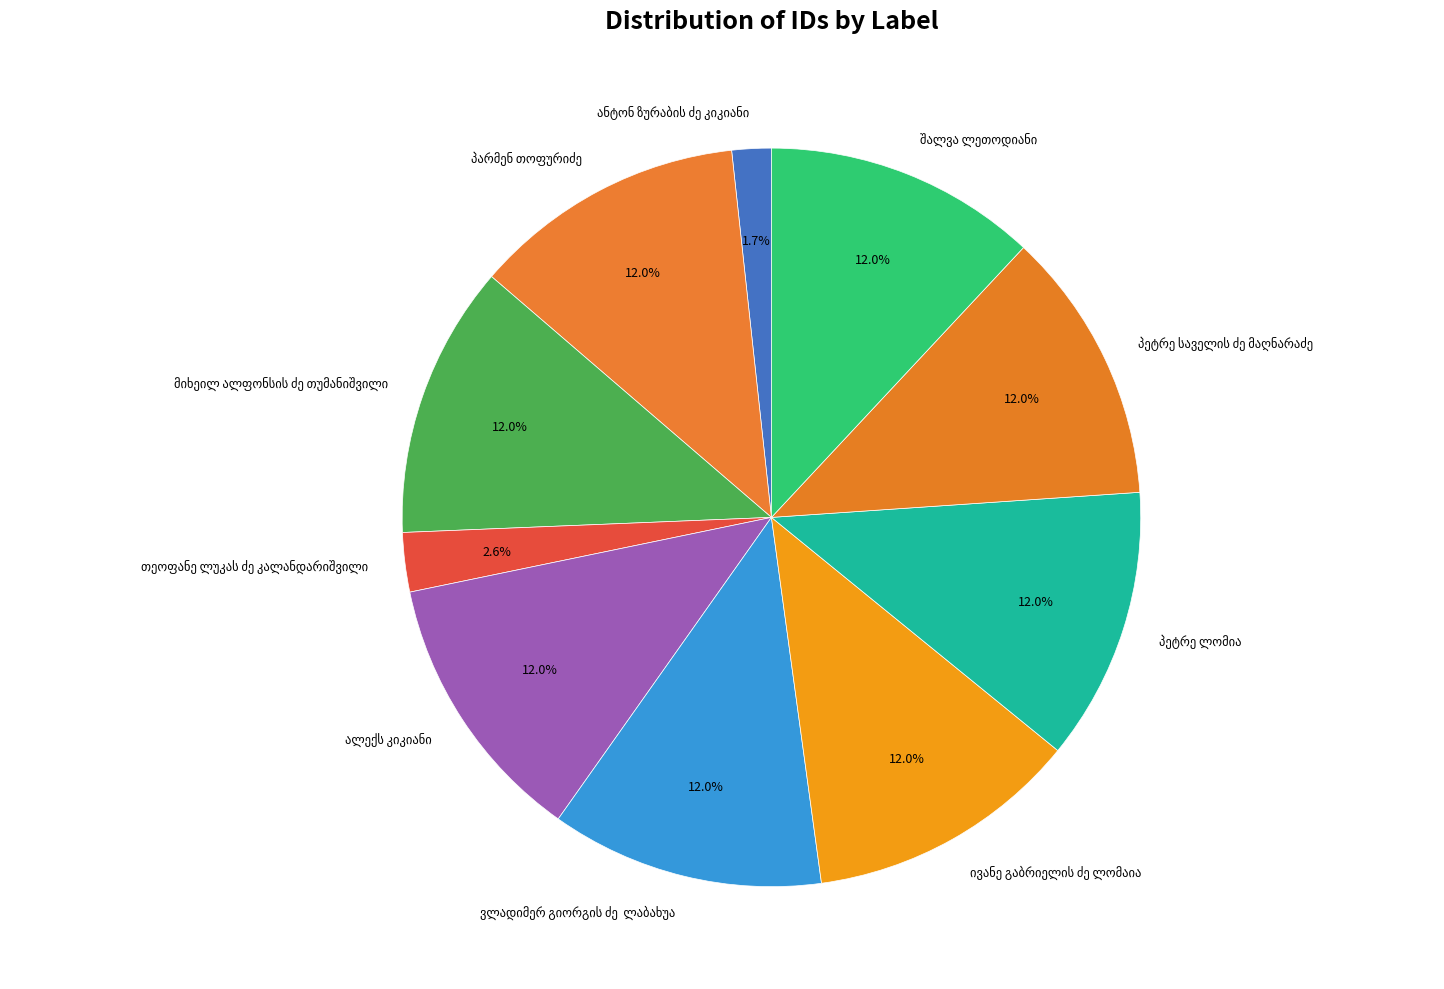

To the nearest percent, what is the difference between the largest and smallest slice percentages?

10%